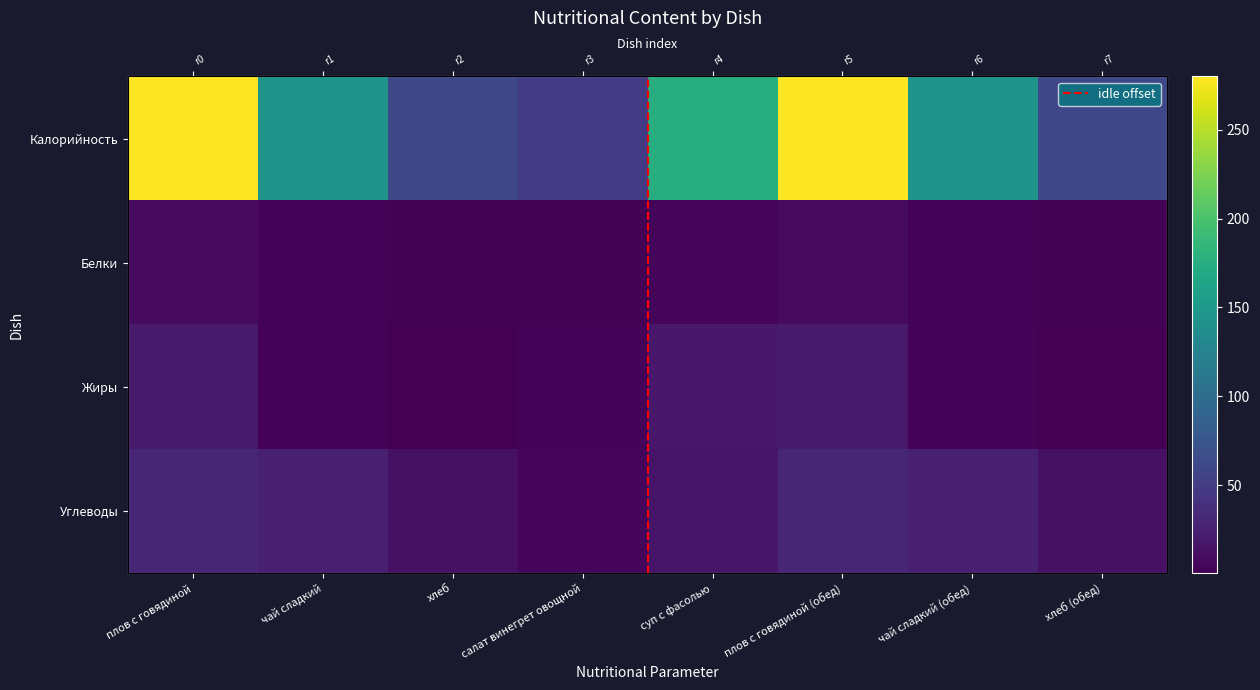

At which category is the sum across all series the highest?

плов с говядиной